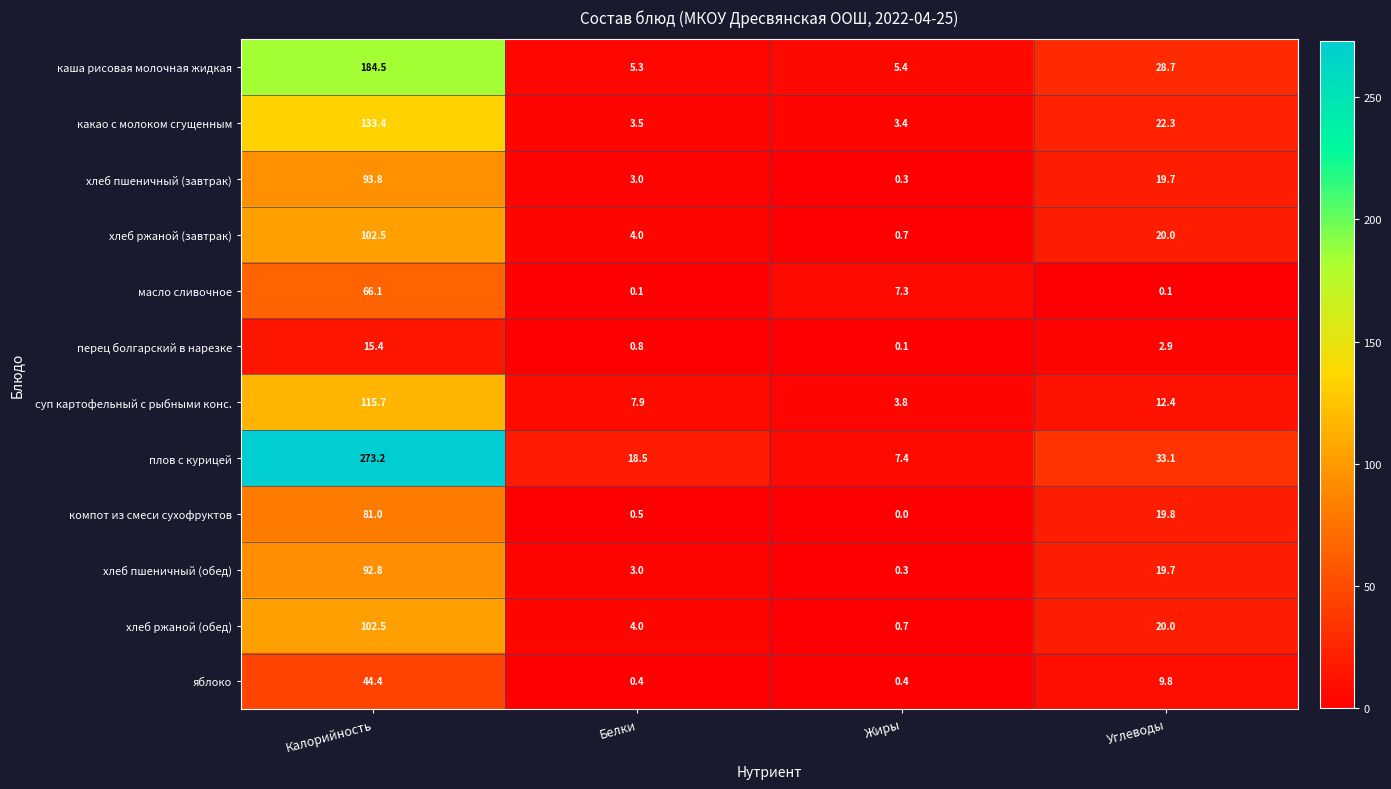

True or false: плов с курицей has a value of 18.5 at Белки.

True